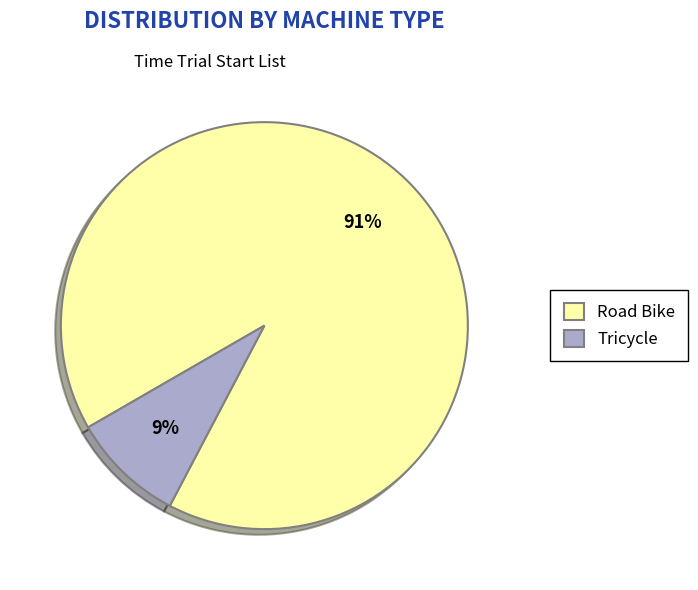

To the nearest percent, what is the difference between the largest and smallest slice percentages?

82%